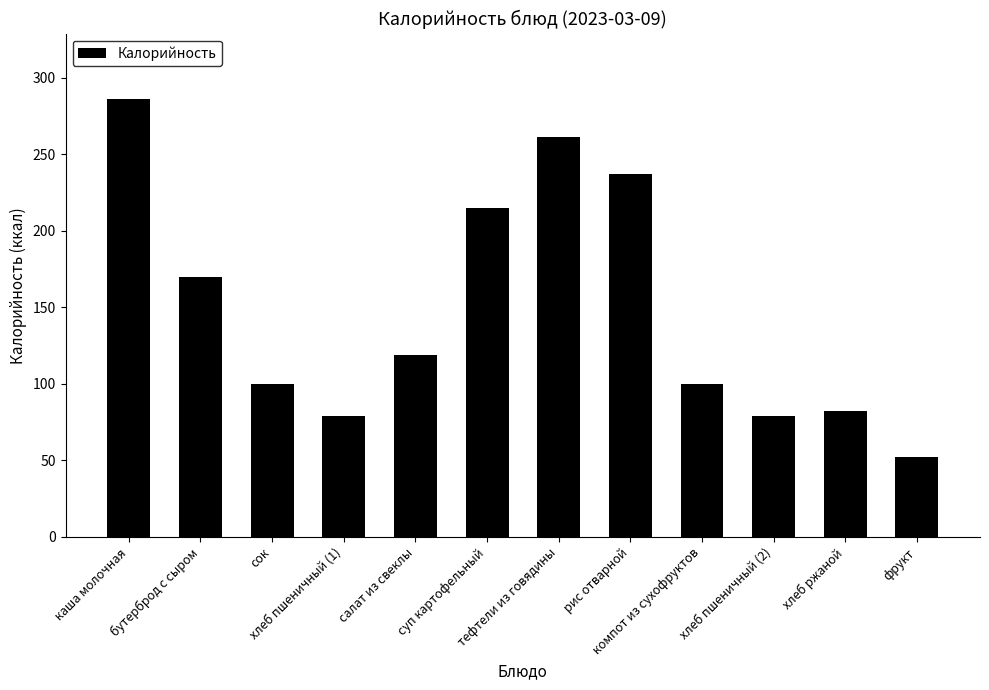

What is the difference between the maximum and minimum values?

234